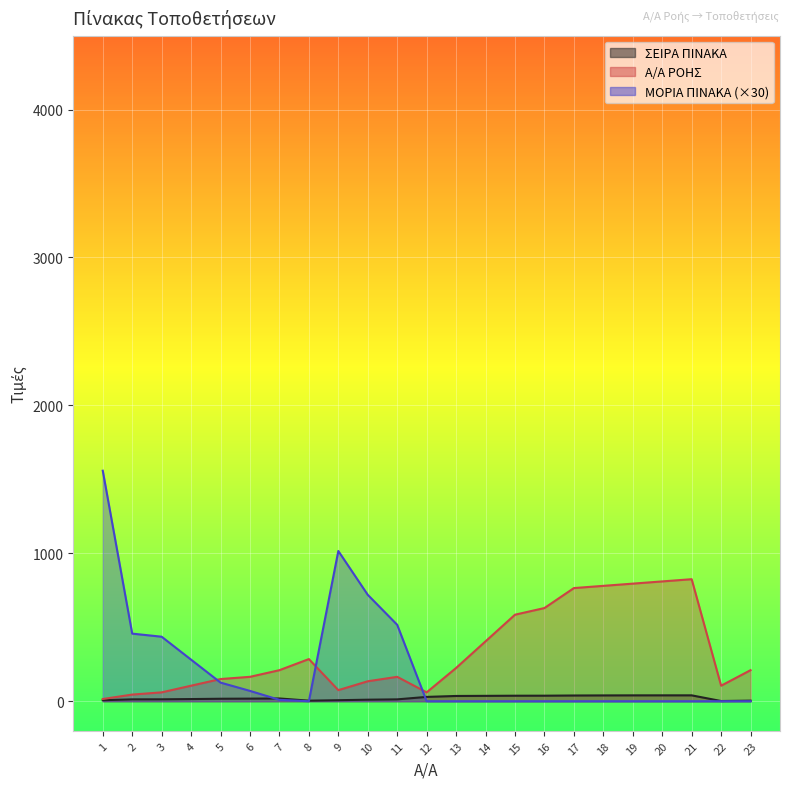

At which label does Α/Α ΡΟΗΣ reach its minimum?

1